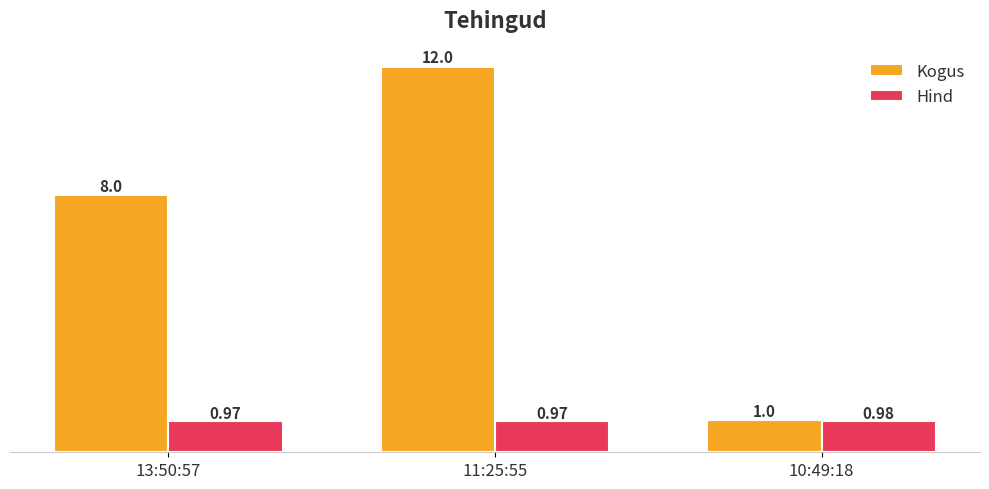

What value does the Hind series have at 11:25:55?

1.0